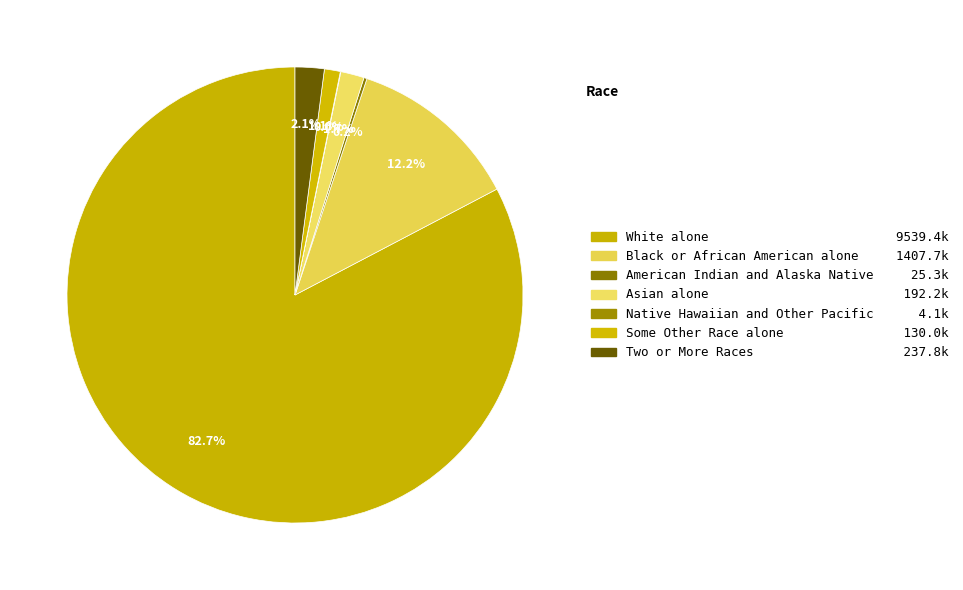

How many slices are in this pie chart?

7